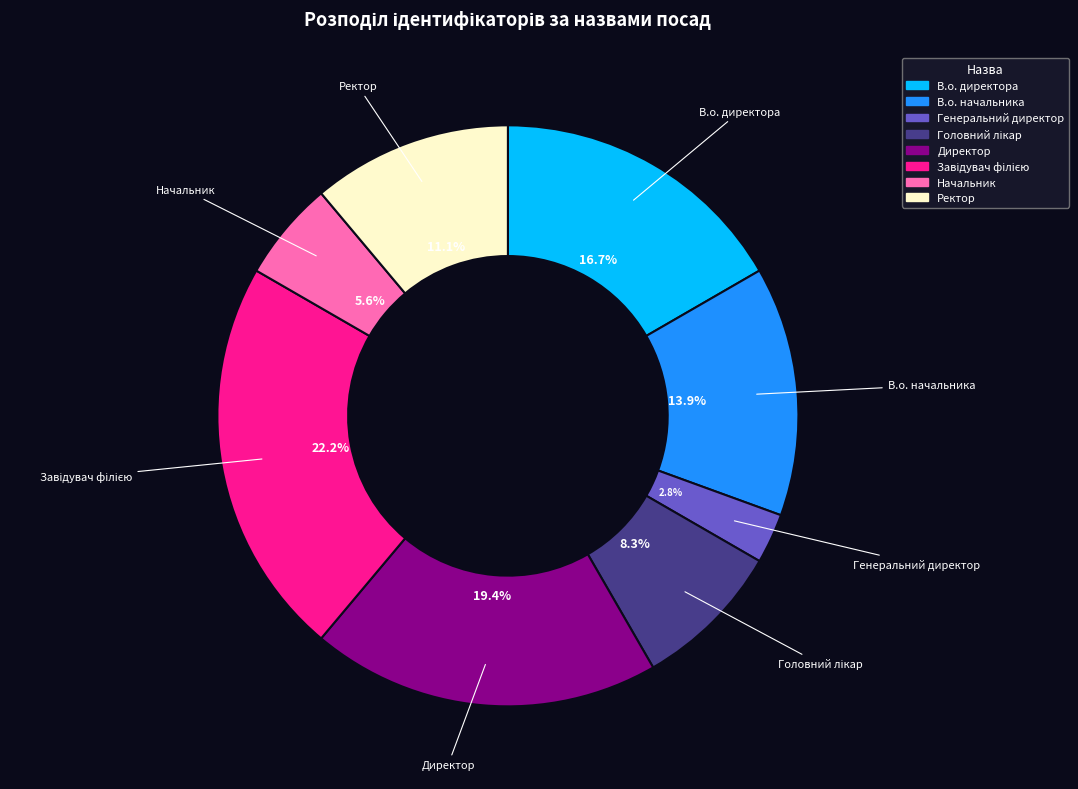

How many slices are in this pie chart?

8